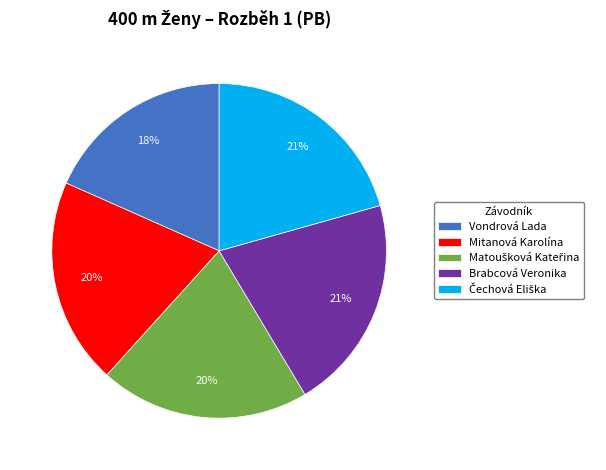

To the nearest percent, what is the combined percentage of Vondrová Lada and Mitanová Karolína?

38%